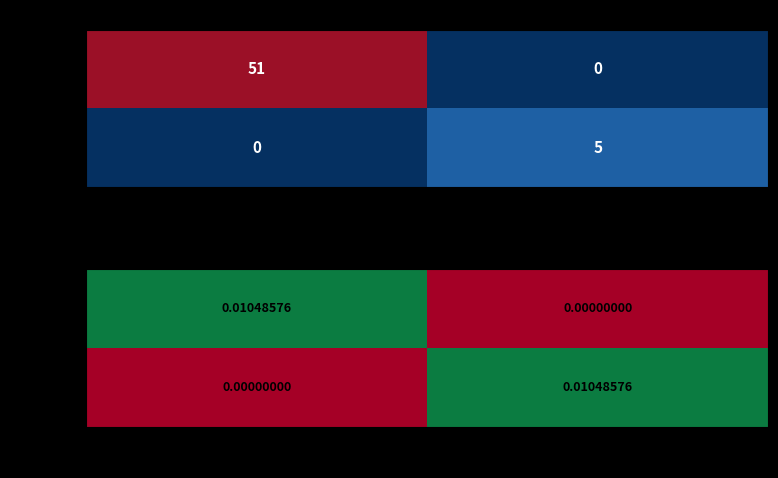

How many series are shown in this chart?

2